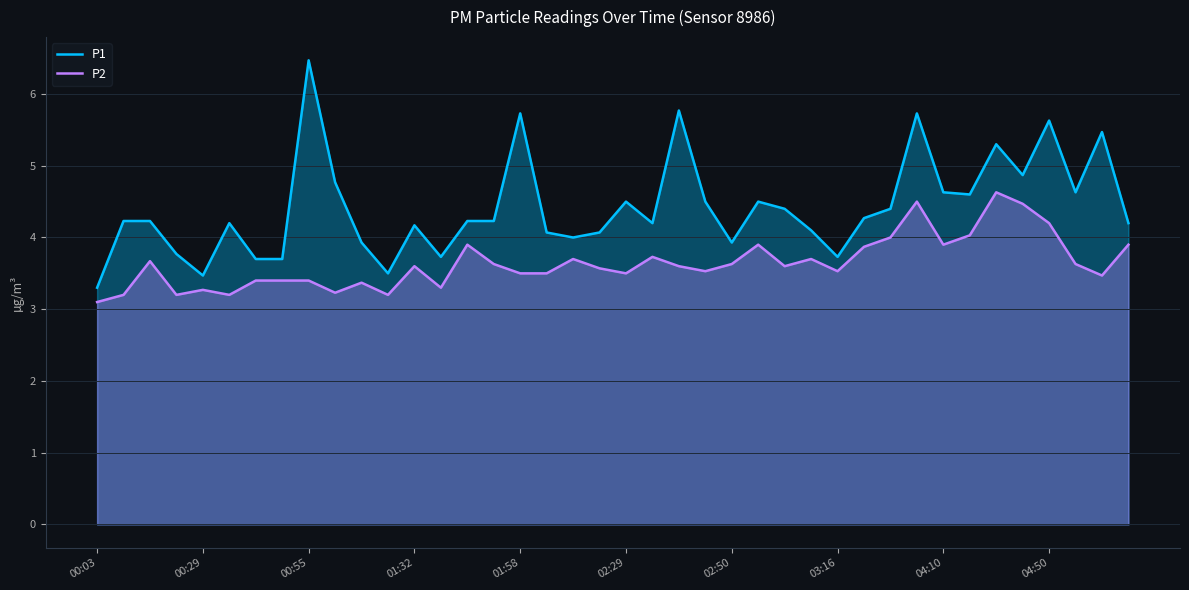

True or false: P2 has a value of 5.7 at 04:50.

False